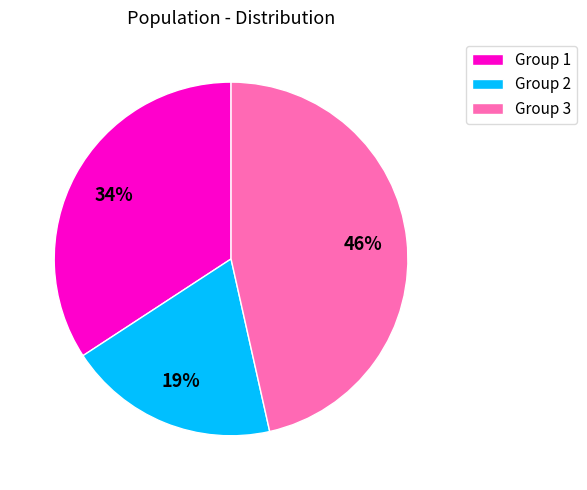

What is the smallest slice in the pie chart?

Group 2